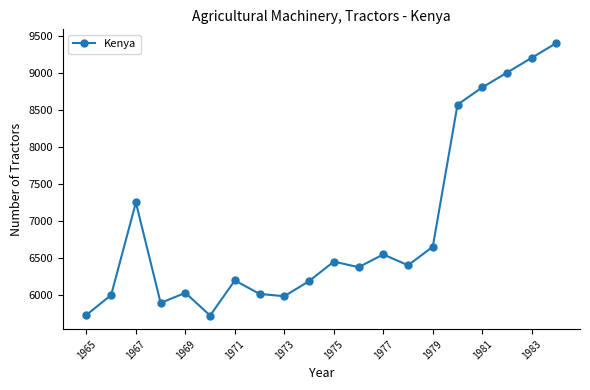

True or false: the data has more than 1 interior local peaks.

True